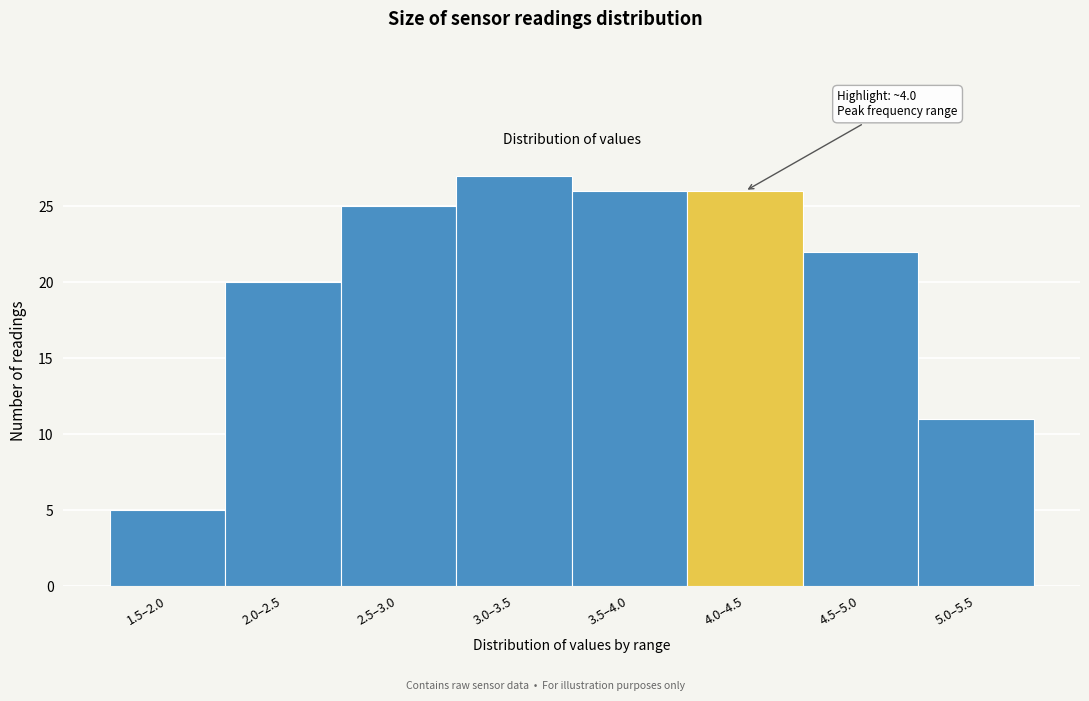

Reading left to right, what are all the values shown in this chart?

1.5–2.0=5	2.0–2.5=20	2.5–3.0=25	3.0–3.5=27	3.5–4.0=26	4.0–4.5=26	4.5–5.0=22	5.0–5.5=11